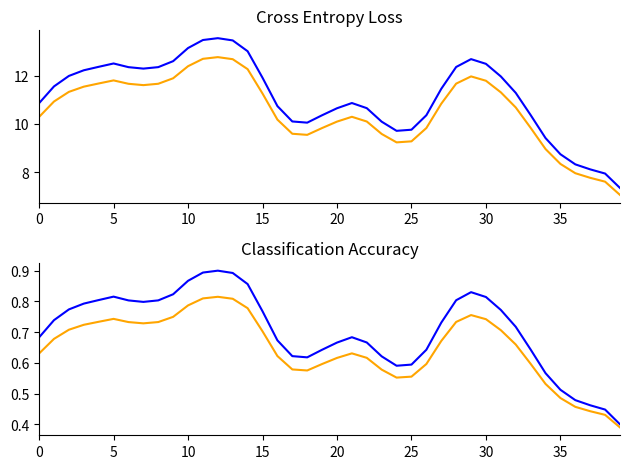

How many lines are shown in the chart?

4